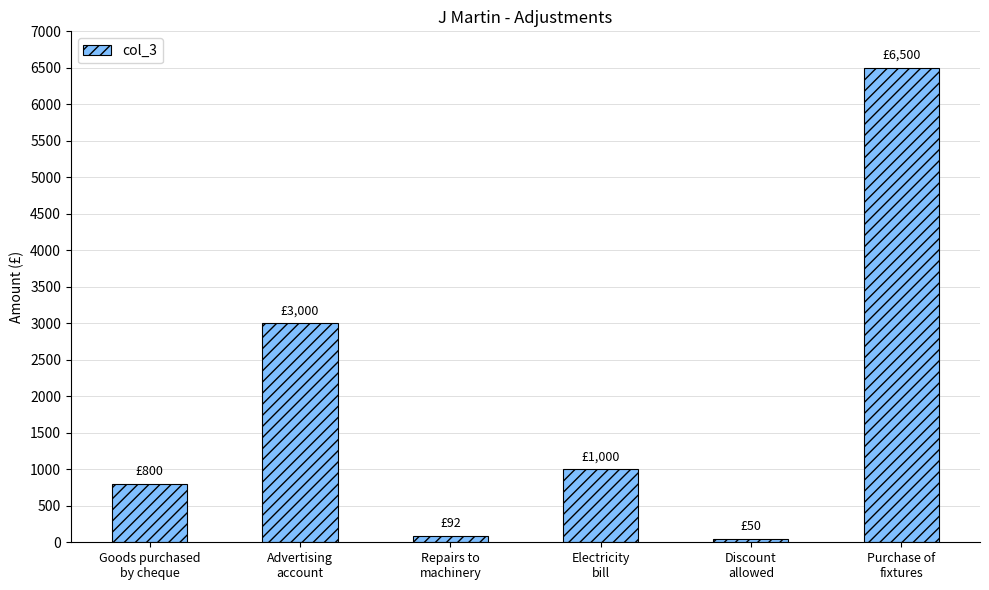

Are the bars horizontal?

No